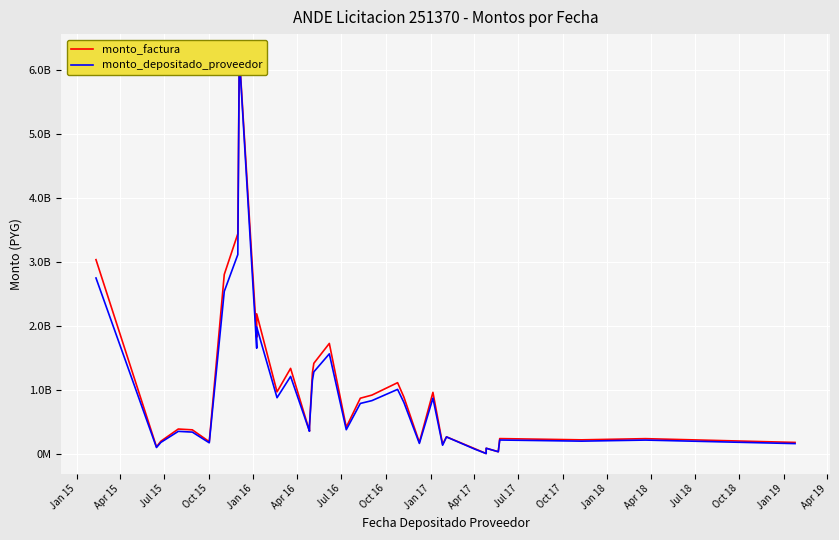

True or false: monto_depositado_proveedor and monto_factura intersect in this chart.

False